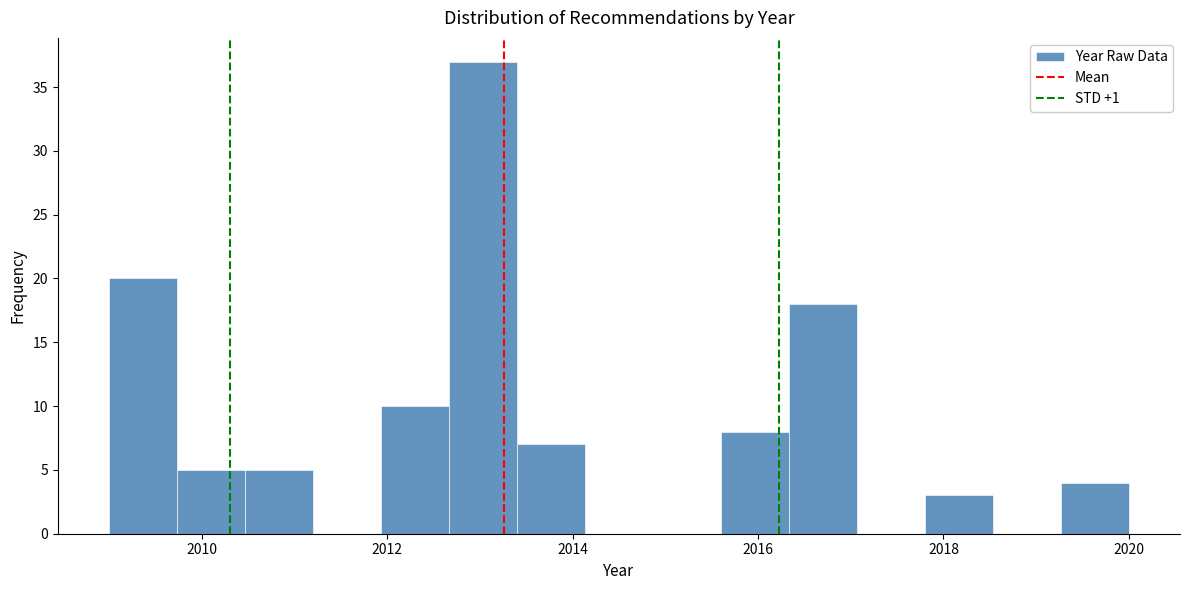

Read against the x-axis, roughly where is the centre of the tallest bar?

2013.0